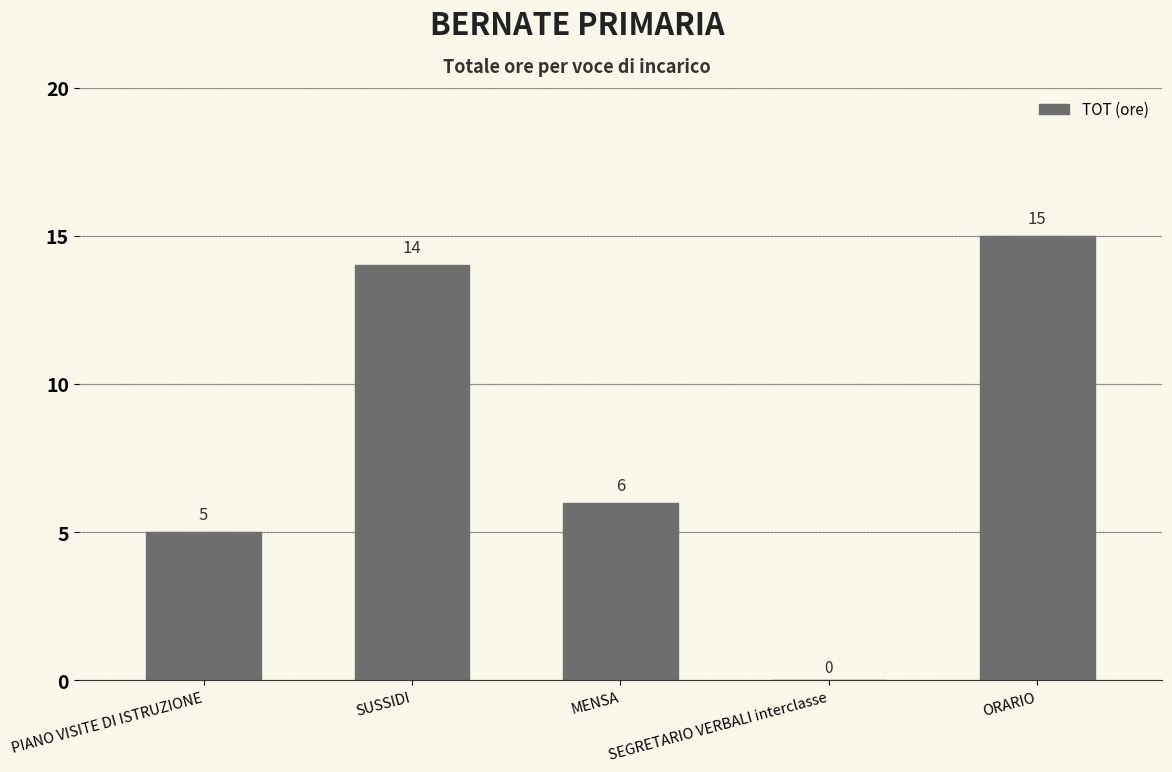

What is the maximum value shown in the chart?

15